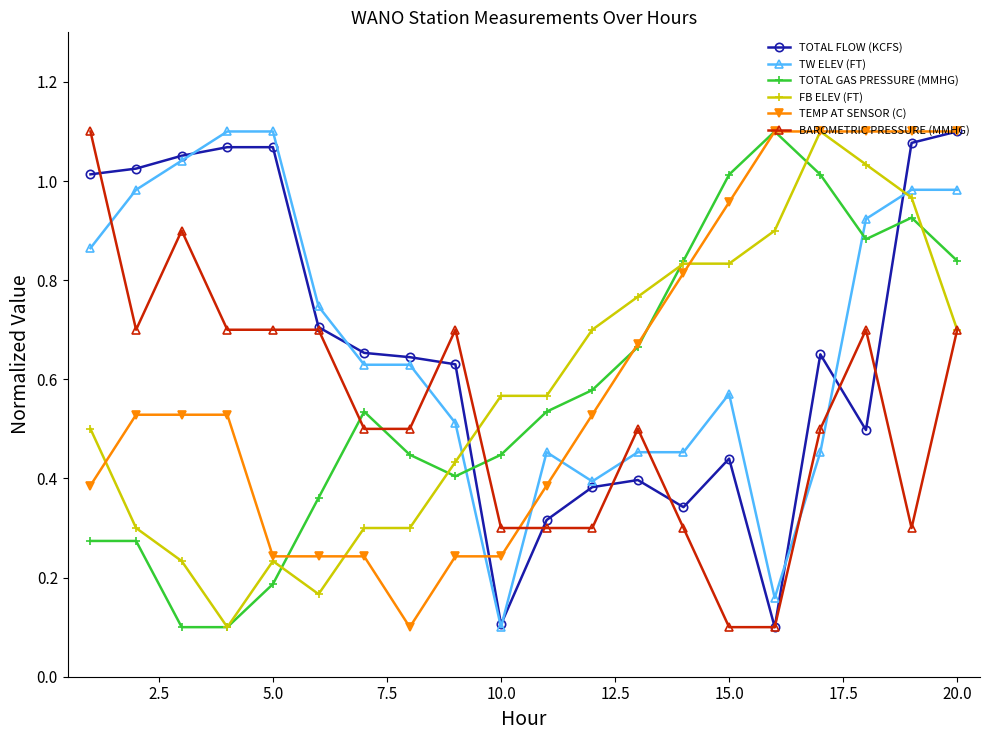

At how many categories does at least one series exceed 0?

20